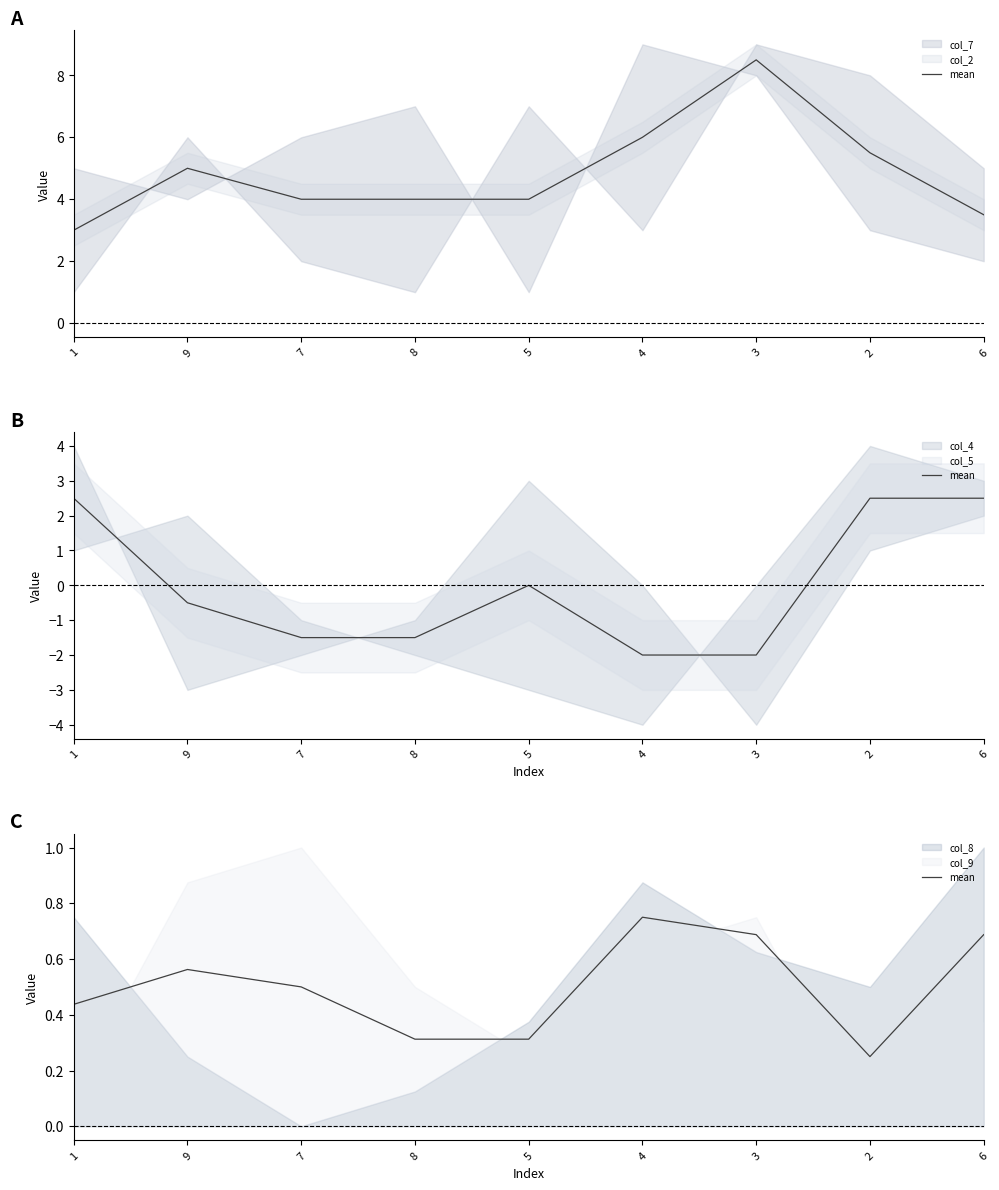

What is the label of the 4th point from the right?

4